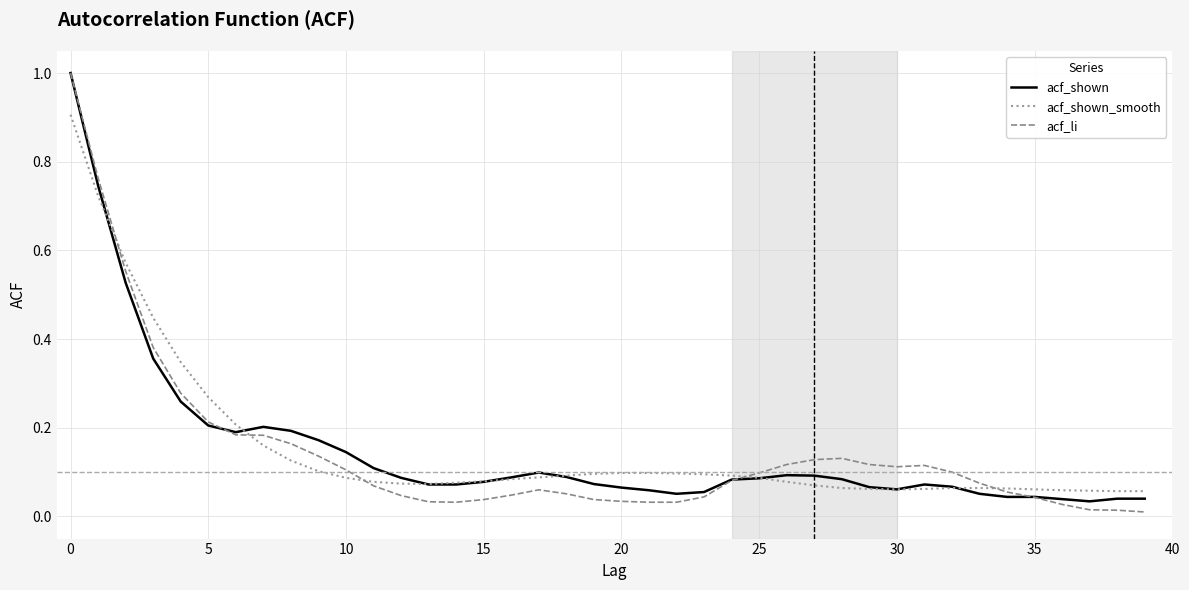

Which series has the widest spread of values?

acf_li